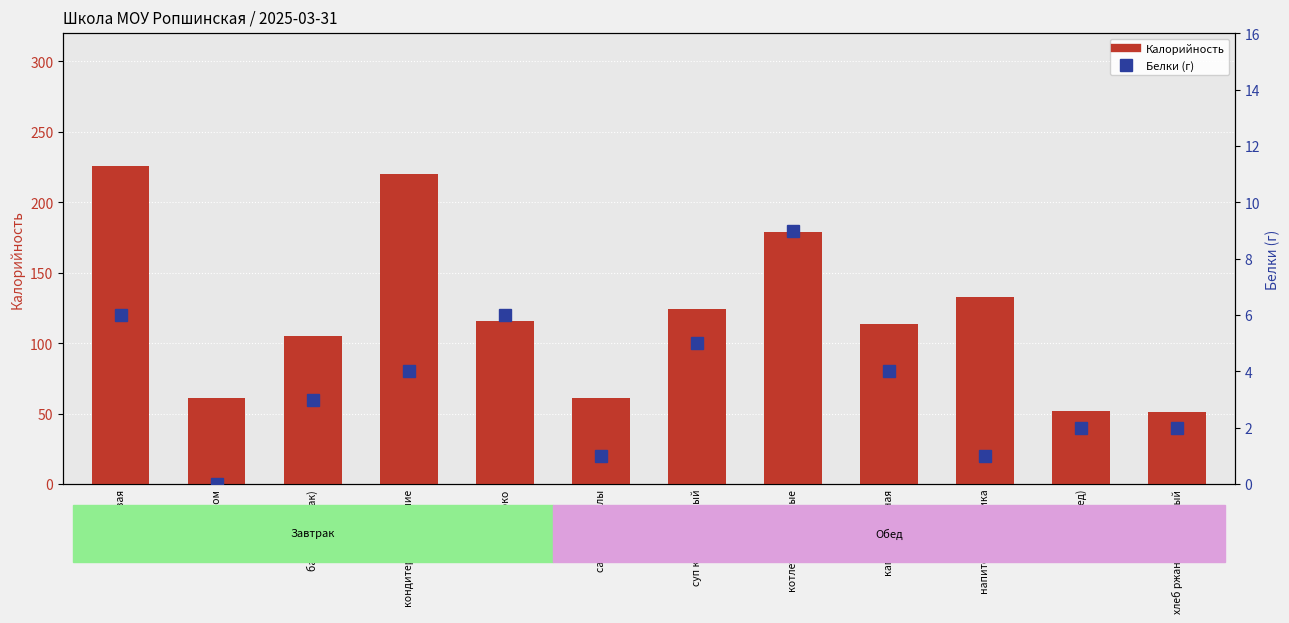

What is the total value across all series at капуста тушеная?

118